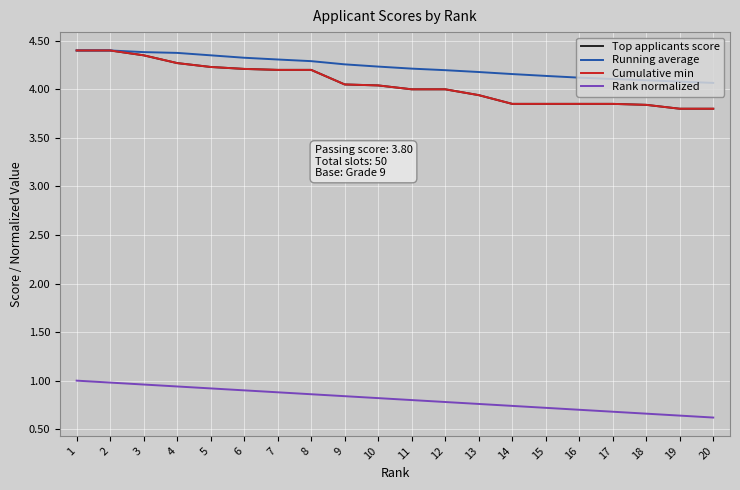

Reading left to right, what are all the values shown in this chart?

Top applicants score: 1=4.4	2=4.4	3=4.3	4=4.3	5=4.2	6=4.2	7=4.2	8=4.2	9=4.0	10=4.0	11=4.0	12=4.0	13=3.9	14=3.9	15=3.9	16=3.9	17=3.9	18=3.8	19=3.8	20=3.8
Running average: 1=4.4	2=4.4	3=4.4	4=4.4	5=4.3	6=4.3	7=4.3	8=4.3	9=4.3	10=4.2	11=4.2	12=4.2	13=4.2	14=4.2	15=4.1	16=4.1	17=4.1	18=4.1	19=4.1	20=4.1
Cumulative min: 1=4.4	2=4.4	3=4.3	4=4.3	5=4.2	6=4.2	7=4.2	8=4.2	9=4.0	10=4.0	11=4.0	12=4.0	13=3.9	14=3.9	15=3.9	16=3.9	17=3.9	18=3.8	19=3.8	20=3.8
Rank normalized: 1=1.0	2=1.0	3=1.0	4=0.9	5=0.9	6=0.9	7=0.9	8=0.9	9=0.8	10=0.8	11=0.8	12=0.8	13=0.8	14=0.7	15=0.7	16=0.7	17=0.7	18=0.7	19=0.6	20=0.6